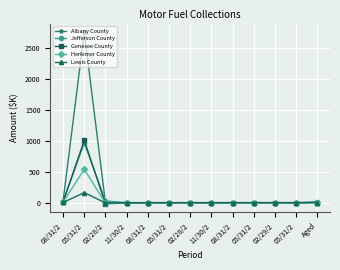

True or false: Lewis County and Genesee County intersect in this chart.

True